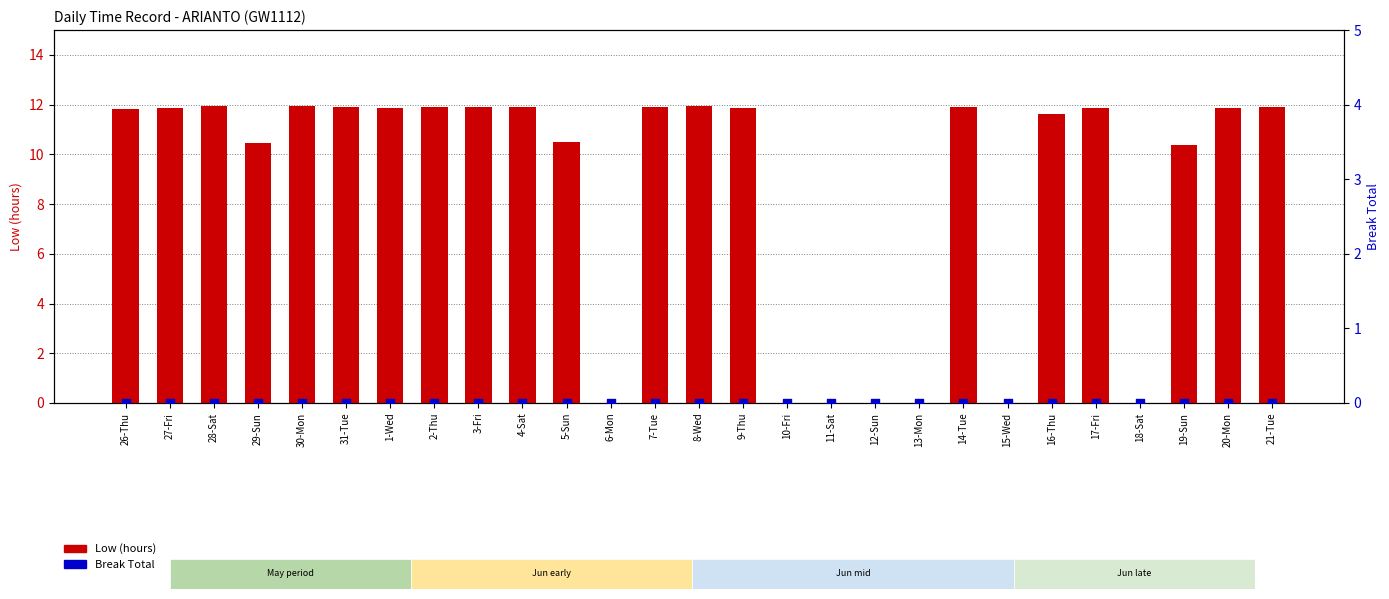

What are all the series names shown in the legend?

Low (hours), Break Total